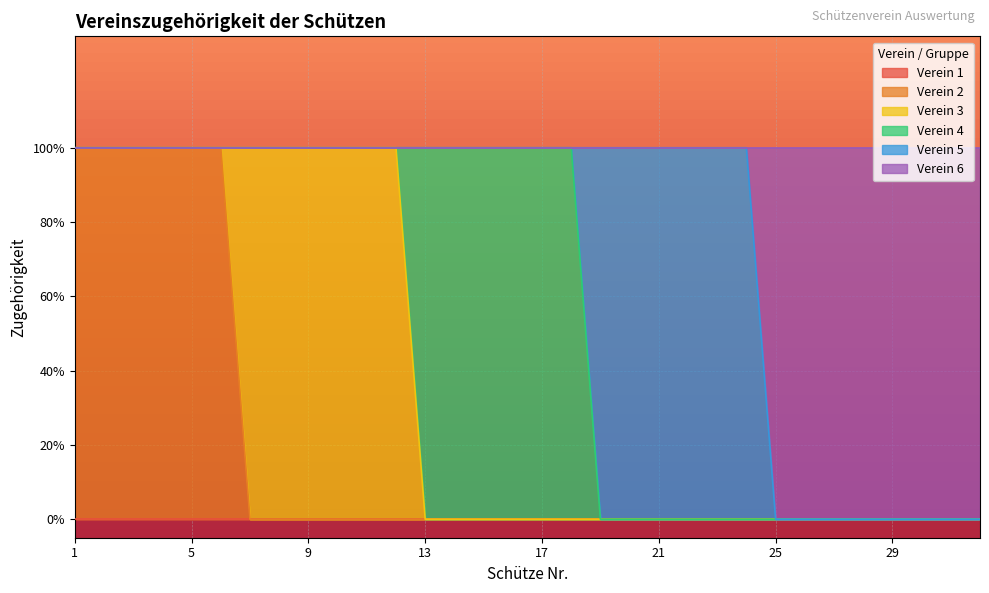

What is the total value across all series at 4?

1